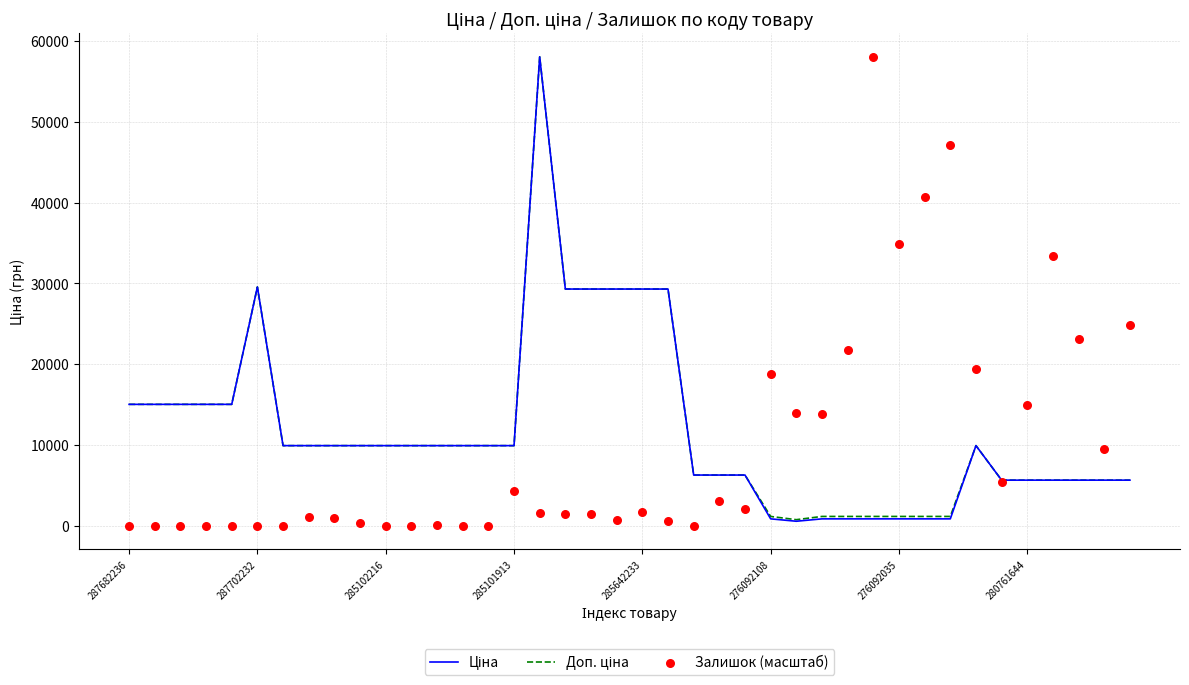

At which category is the sum across all series the highest?

16